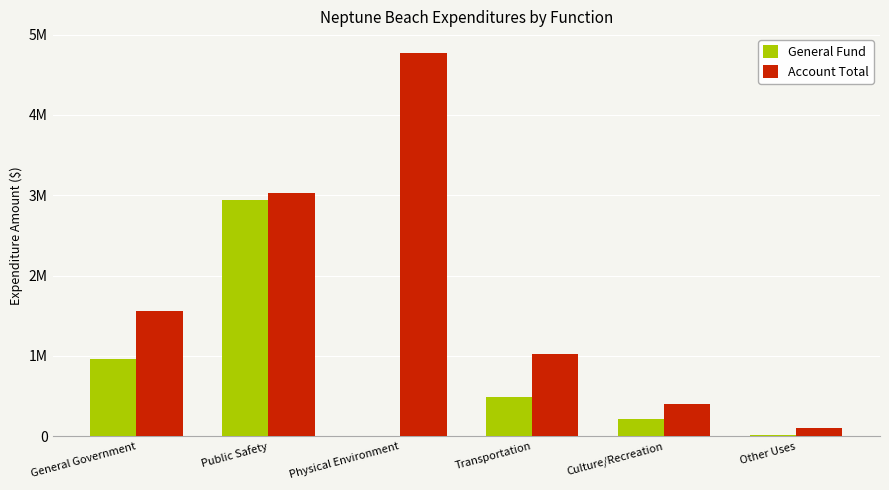

Which series has the largest total across all categories?

Account Total